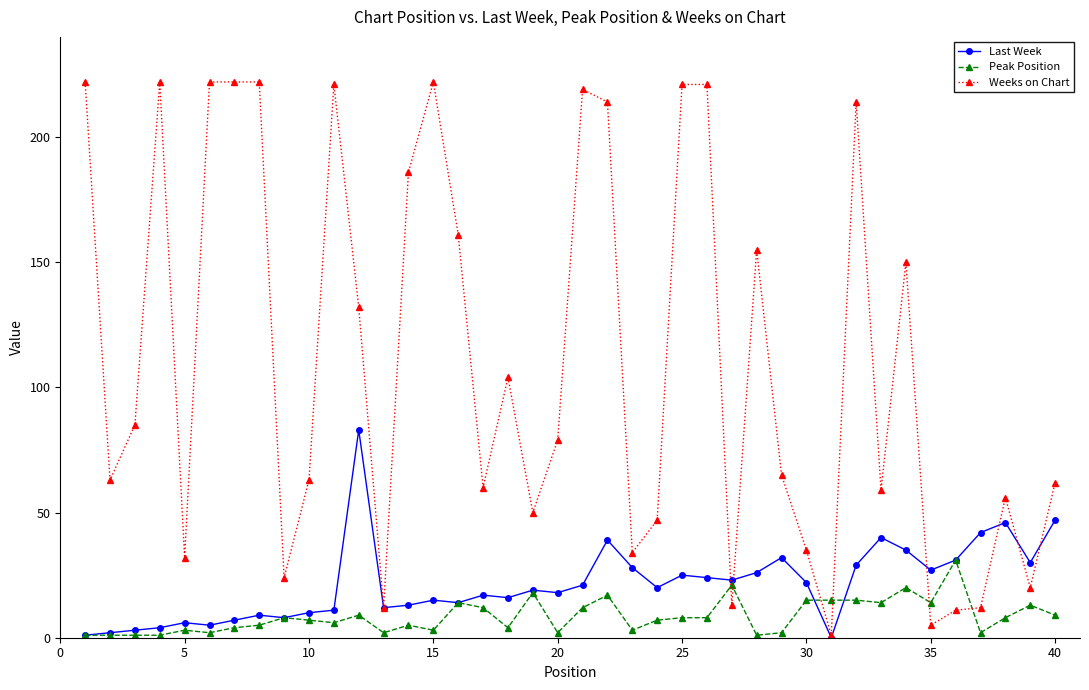

True or false: Peak Position has more than 0 interior local peaks.

True